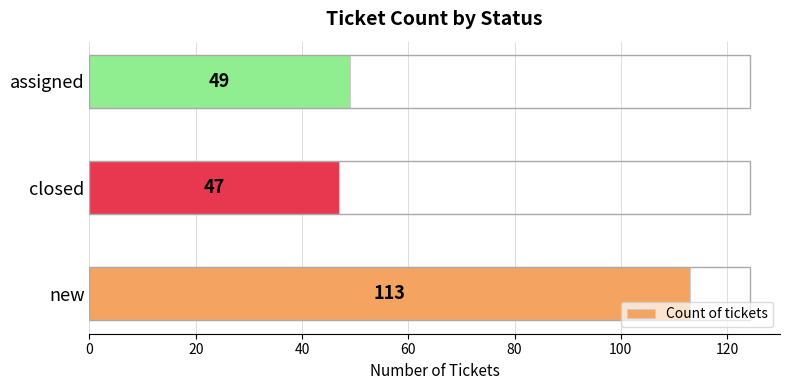

Between closed and assigned, which is larger?

assigned